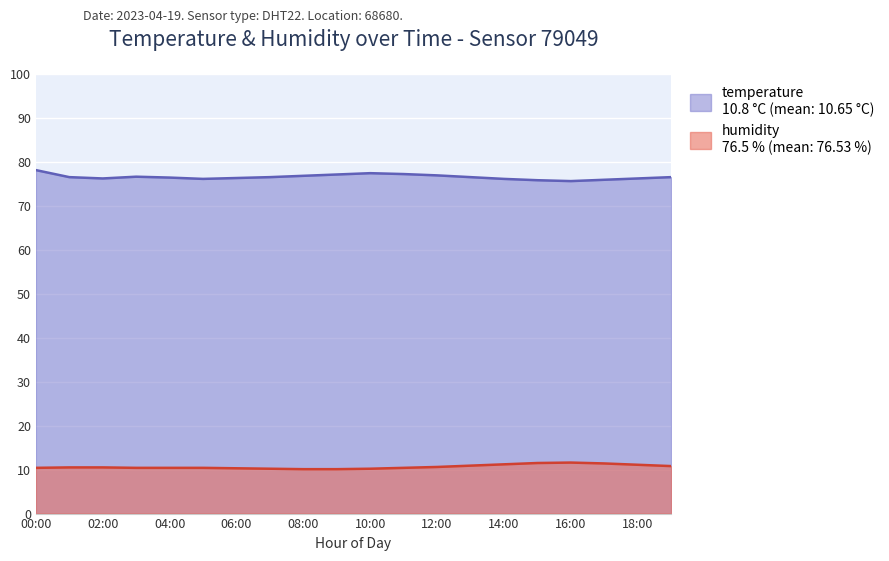

Rank the categories by humidity value from lowest to highest.

16:00, 15:00, 17:00, 05:00, 14:00, 02:00, 18:00, 06:00, 04:00, 01:00, 07:00, 13:00, 19:00, 03:00, 08:00, 12:00, 09:00, 11:00, 10:00, 00:00